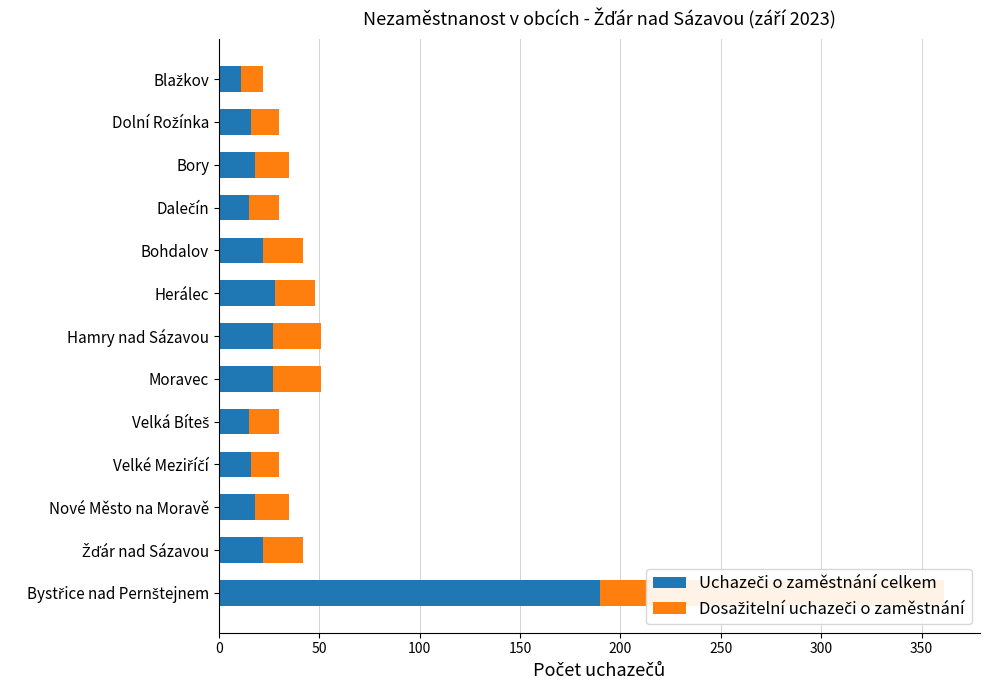

Rank the series at Velká Bíteš from highest to lowest value.

Uchazeči o zaměstnání celkem, Dosažitelní uchazeči o zaměstnání